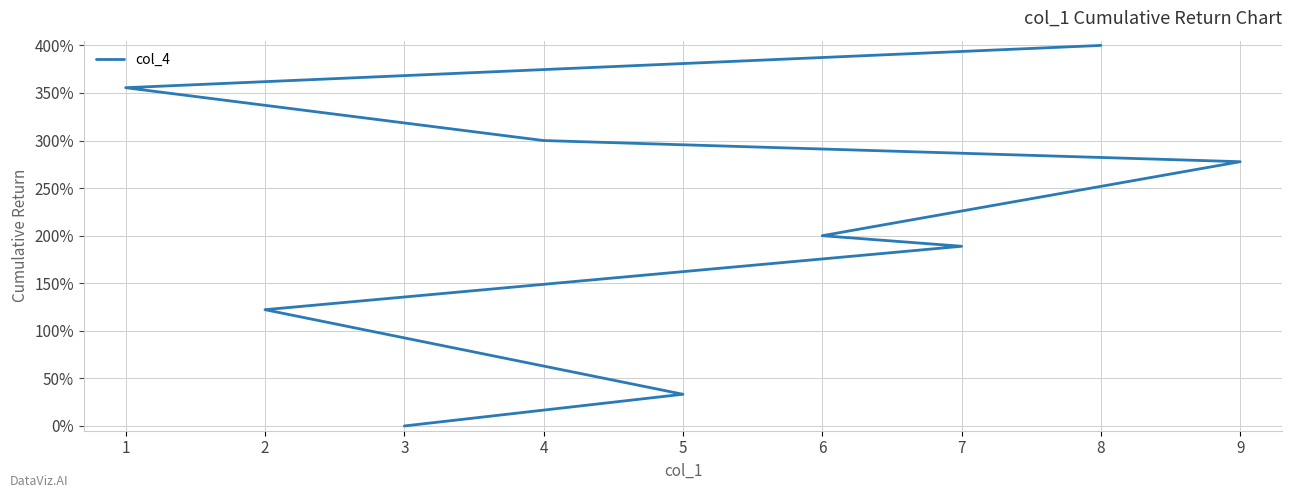

How many lines are shown in the chart?

1